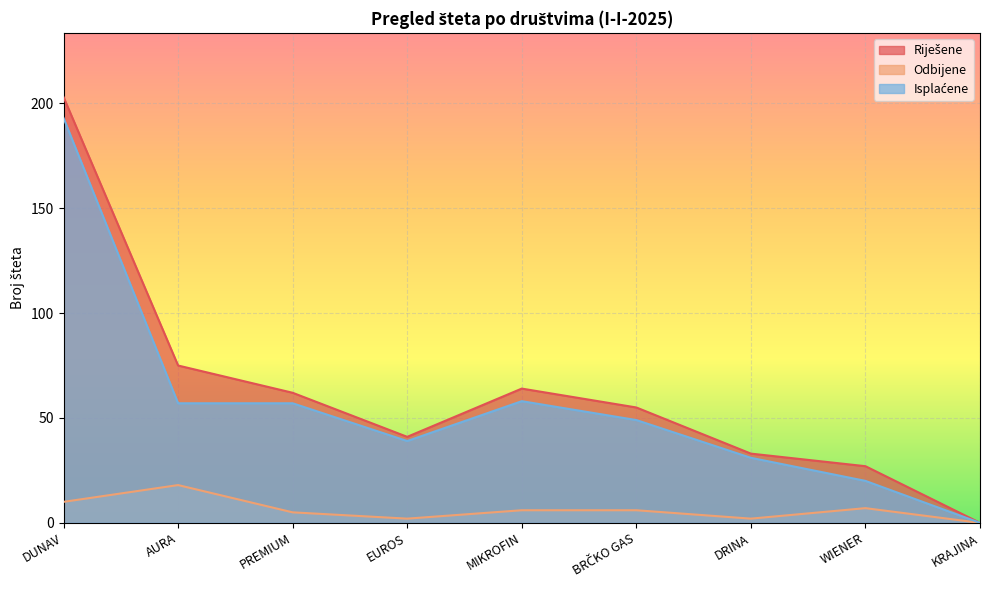

Where is Riješene nearest to the value 101?

AURA